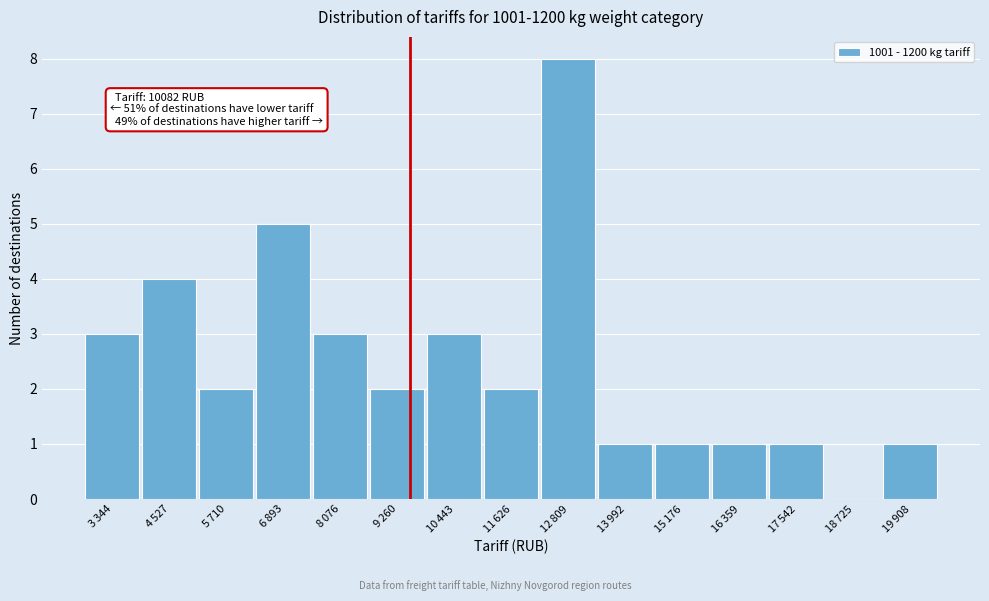

What is the sum of all values?

37